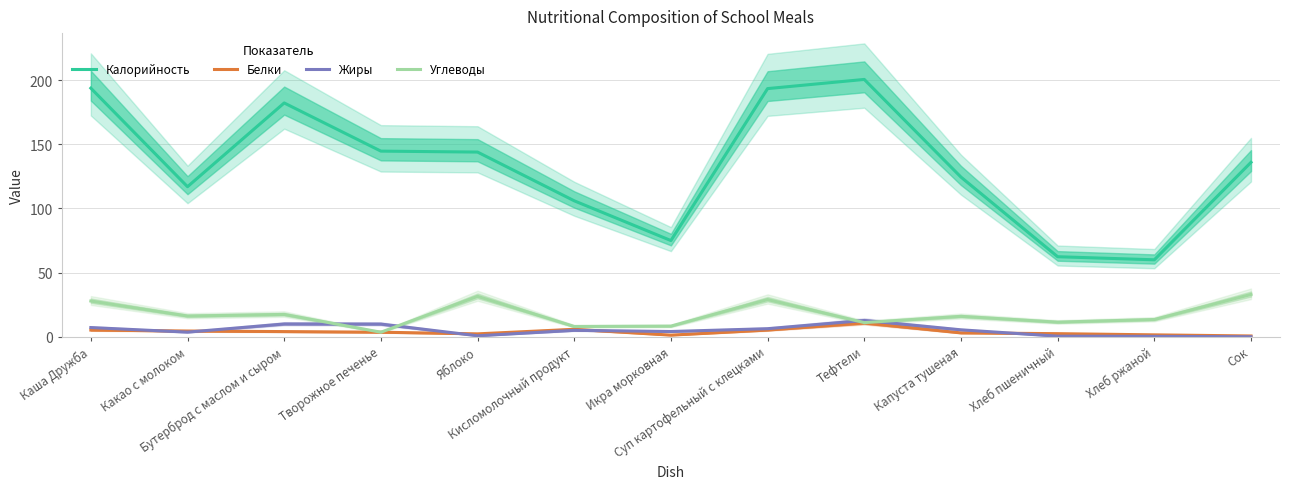

What is the total value across all series at Капуста тушеная?

148.8